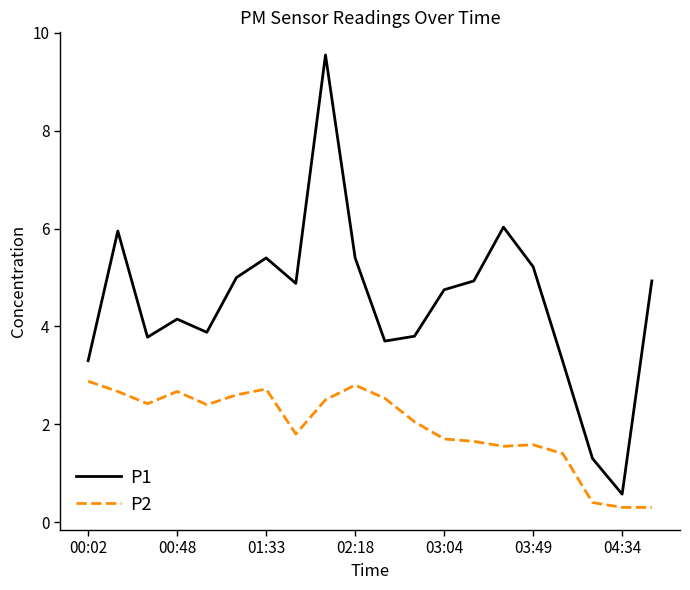

Does the chart have visible grid lines?

No